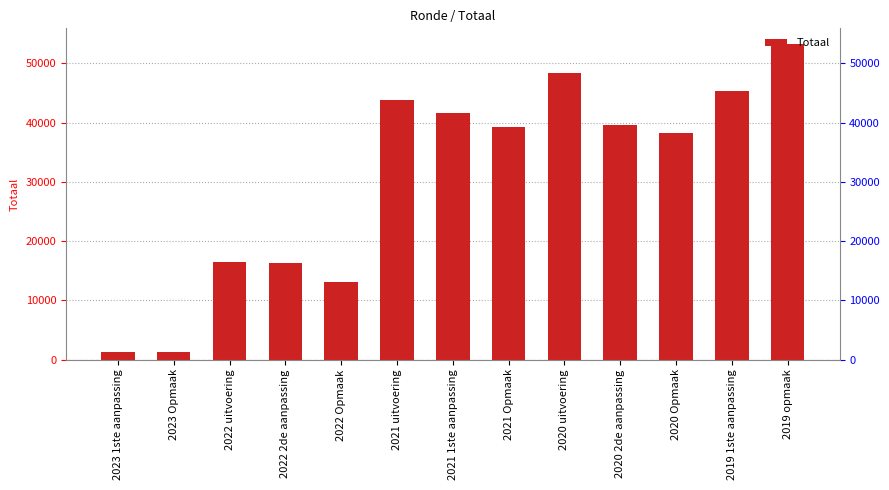

How many bars are there in total?

13